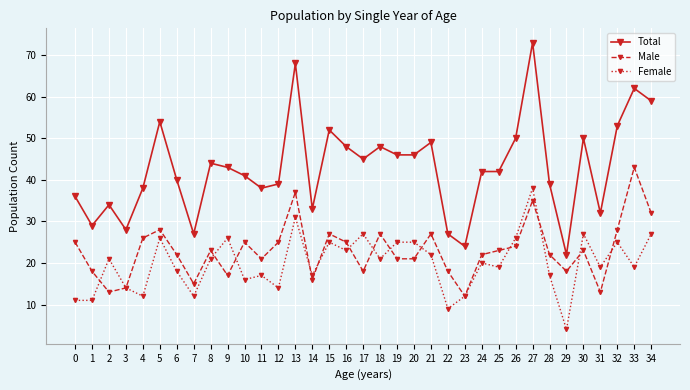

At which category does Total reach its first local valley?

1